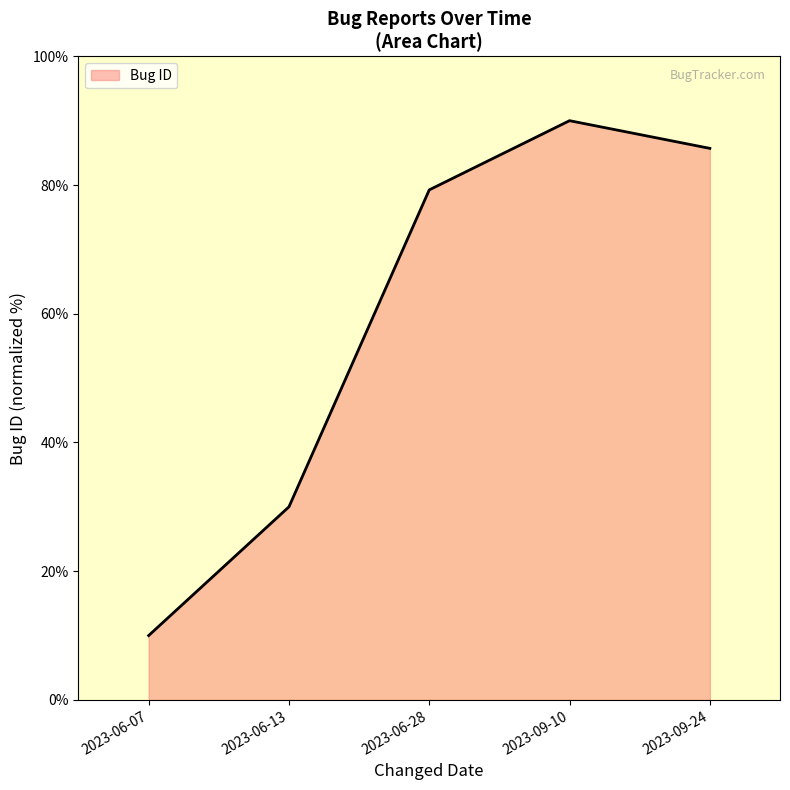

How many lines are shown in the chart?

1